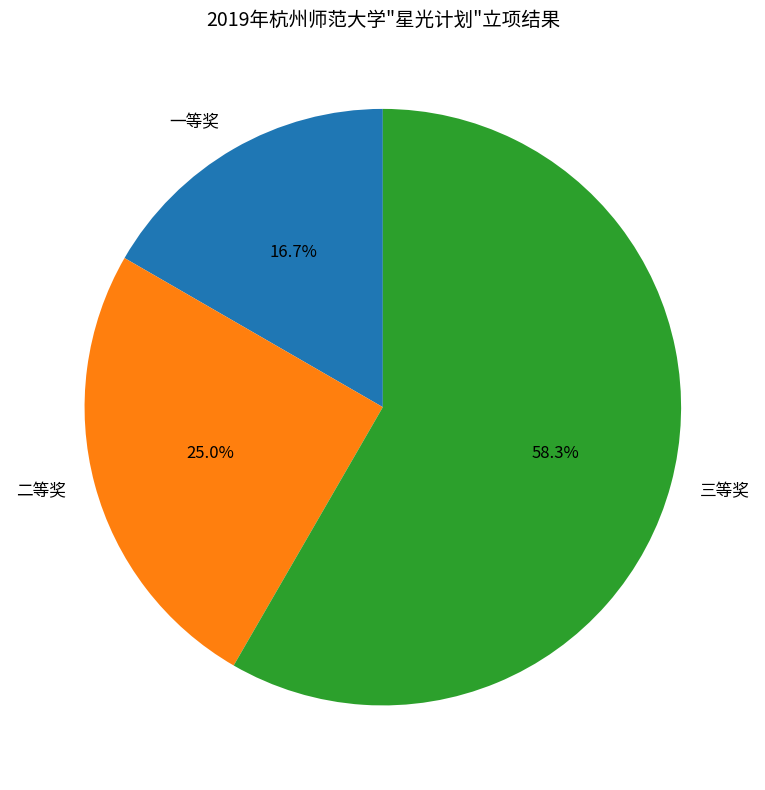

Does 三等奖 account for over 50% of the chart?

Yes